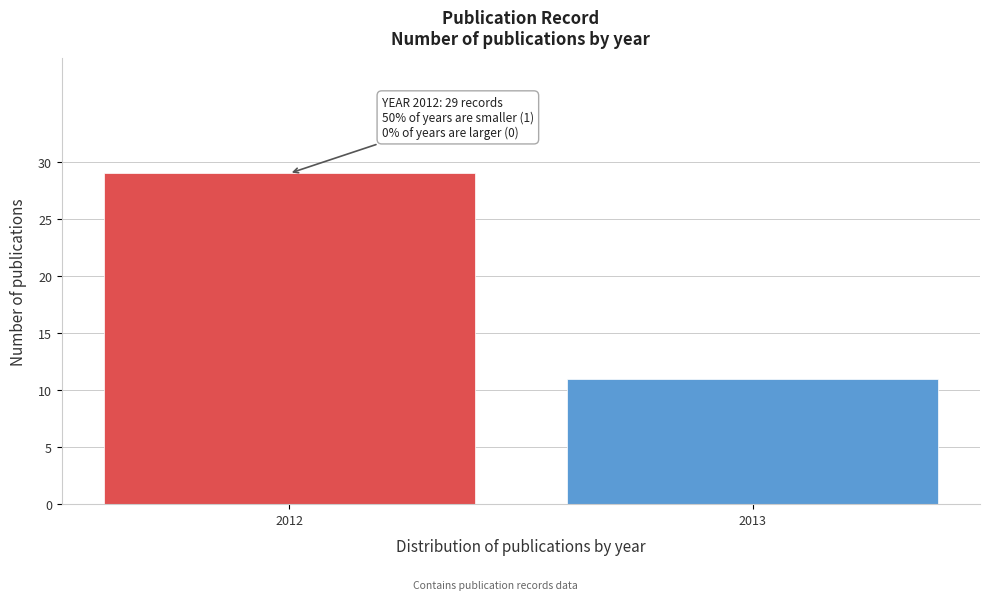

Reading left to right, extract all data points from this chart.

2012=29	2013=11